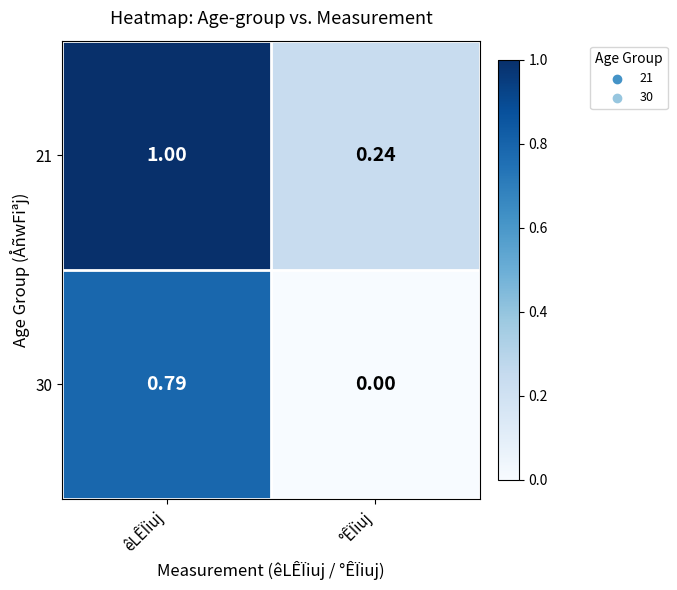

Which series has the widest spread of values?

30